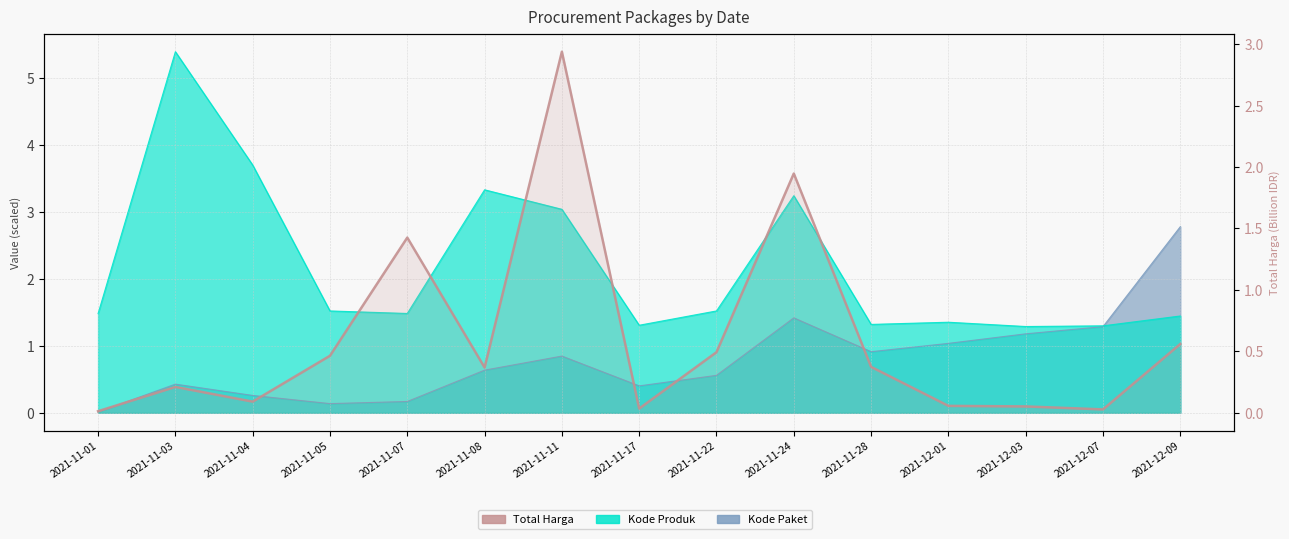

Where is the first local maximum?

2021-11-03